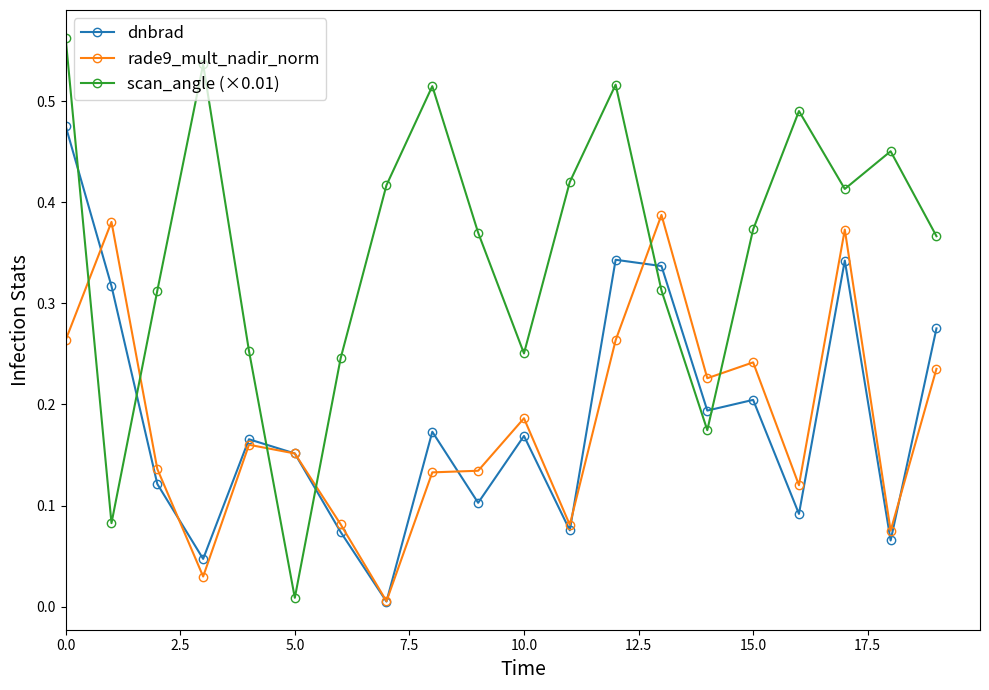

Which series has the widest spread of values?

scan_angle (×0.01)